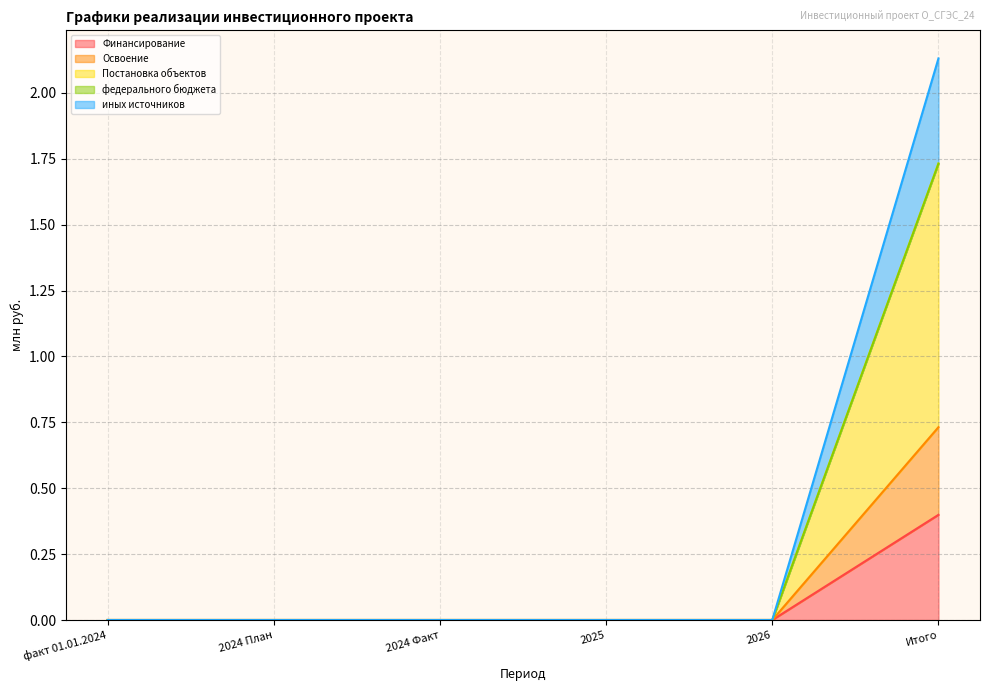

True or false: Освоение has more than 1 points higher than both neighbors.

False